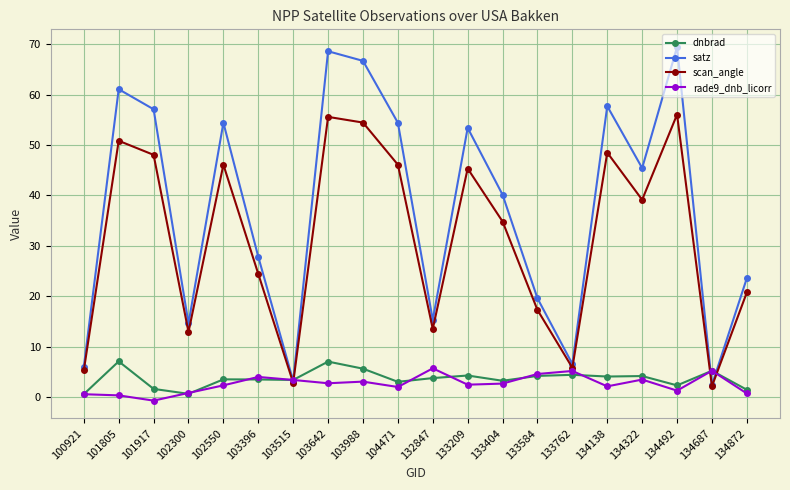

What is the spread (max minus min) of values at 133762?

2.2